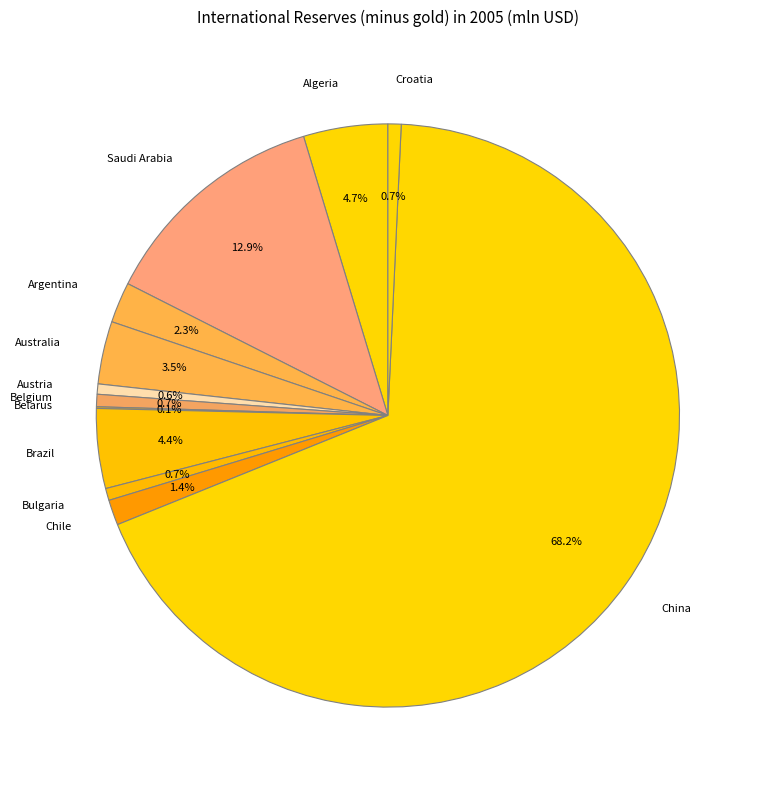

Combined, do Brazil and Bulgaria account for over 50%?

No